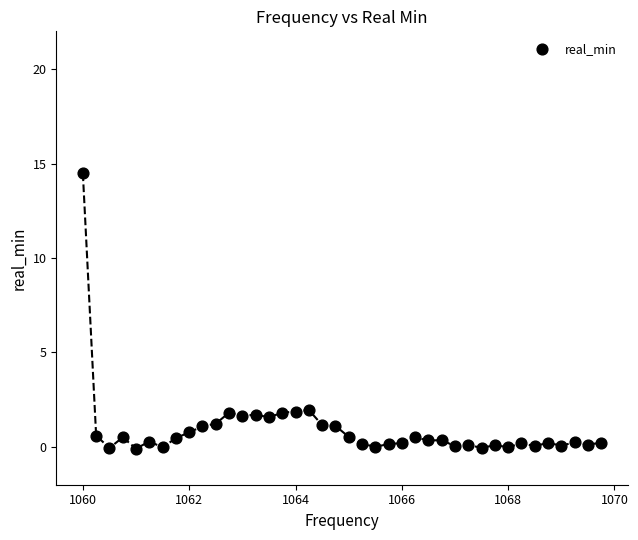

What is the range of Y values (max minus min)?

14.6